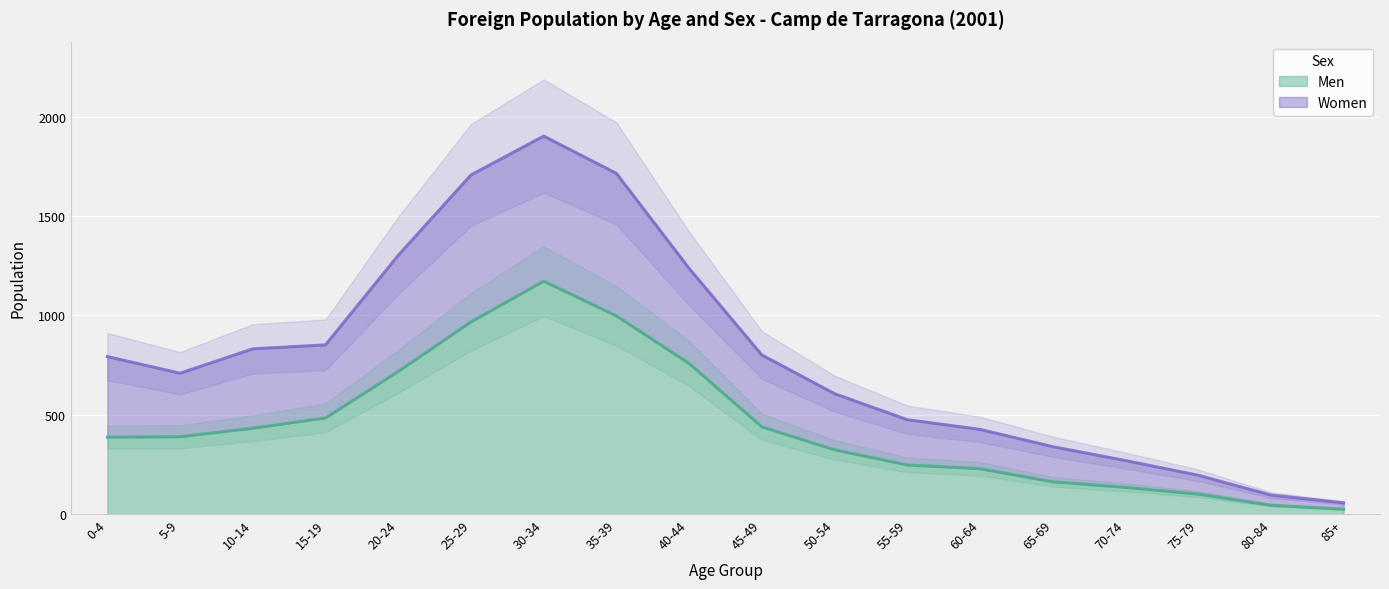

True or false: Women has a value of 195 at 75-79.

True